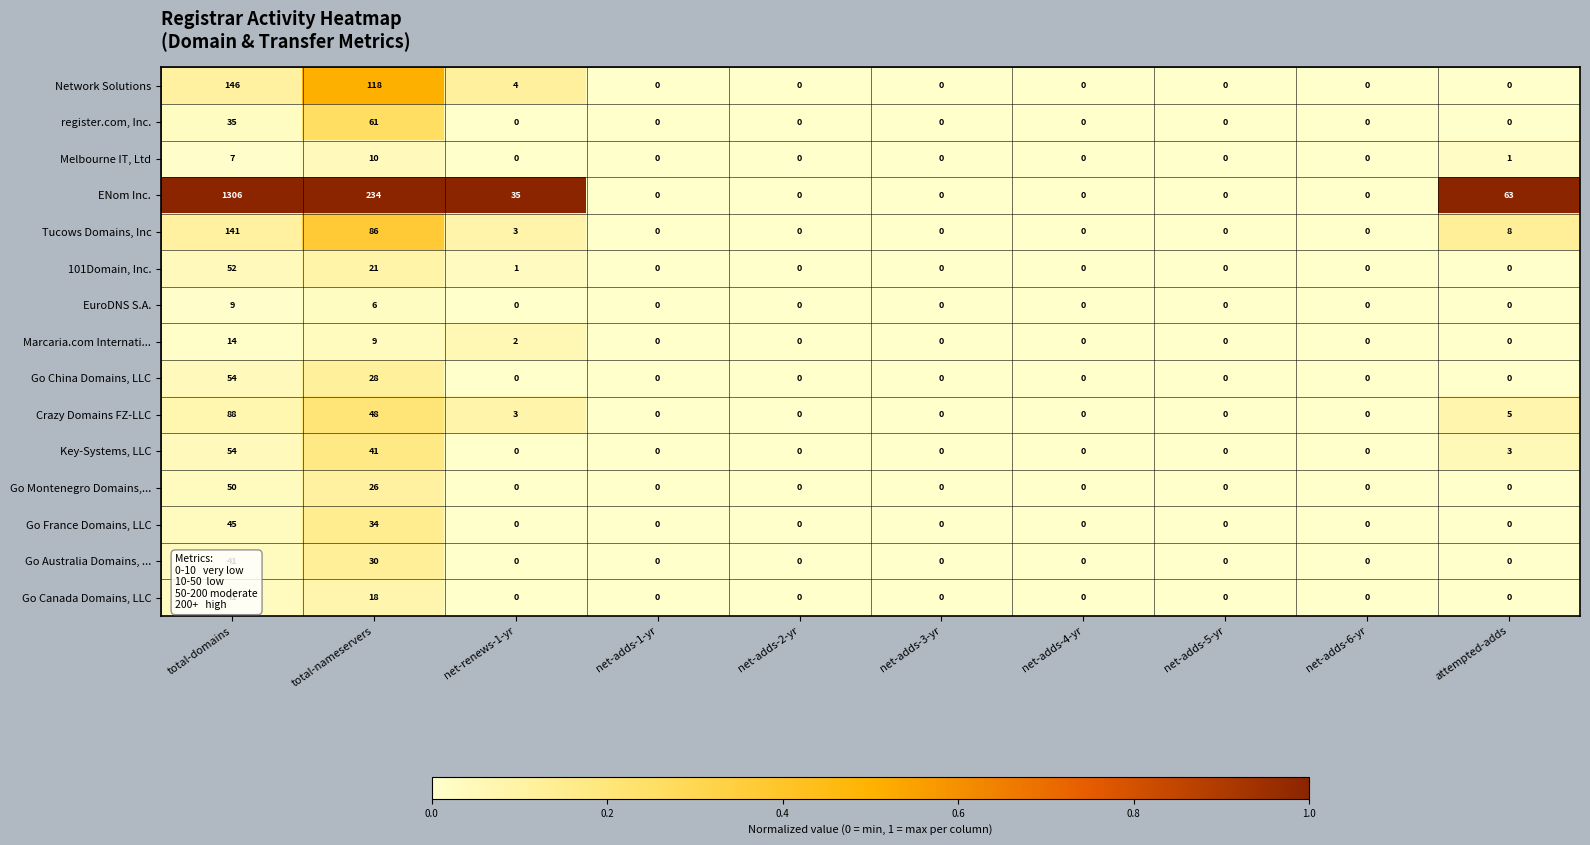

What is the sum of the Tucows Domains, Inc values at attempted-adds and net-adds-4-yr?

8